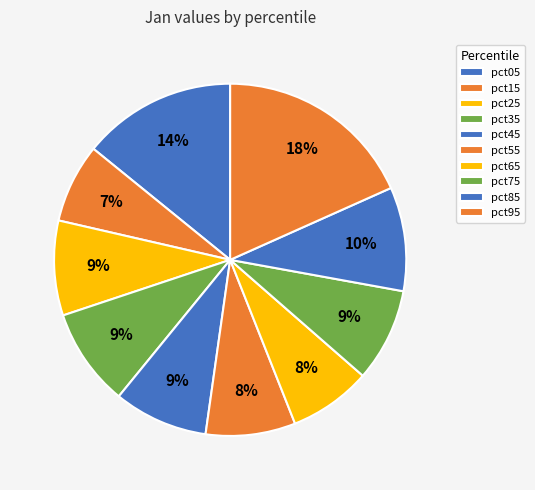

Count the number of slices in the pie.

10